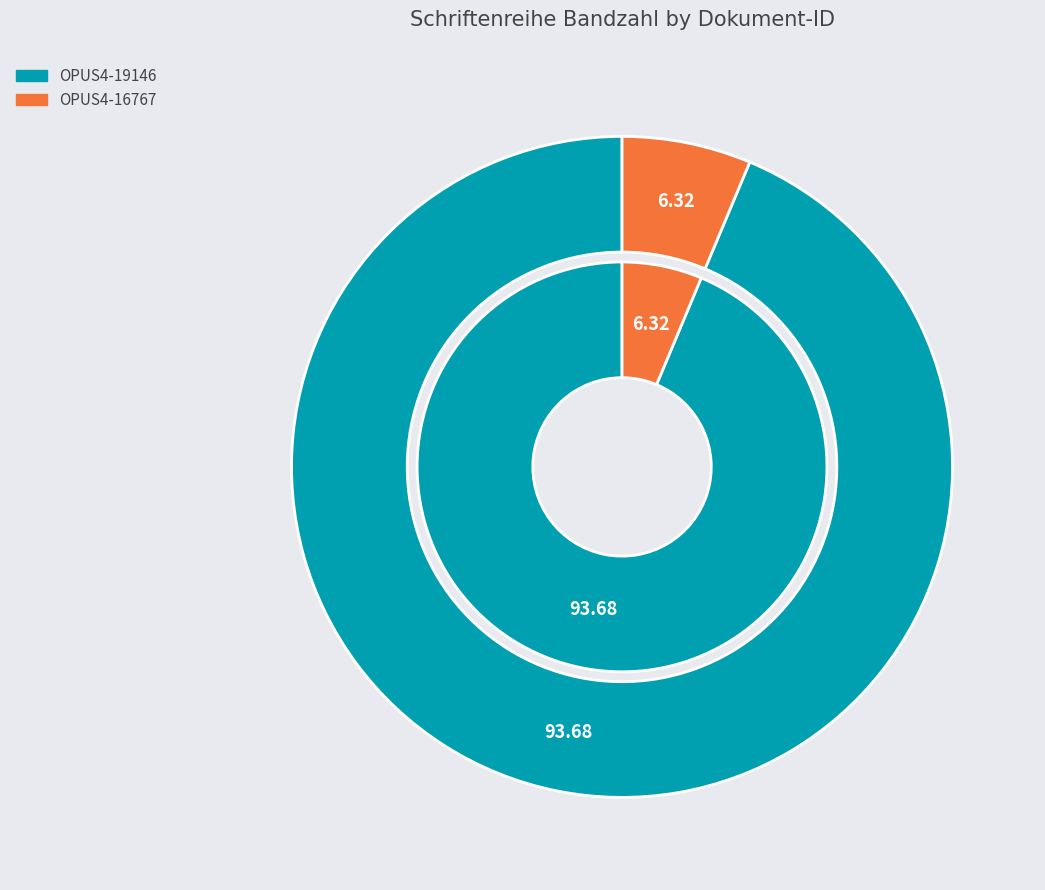

To the nearest percent, what is the difference between the largest and smallest slice percentages?

87%